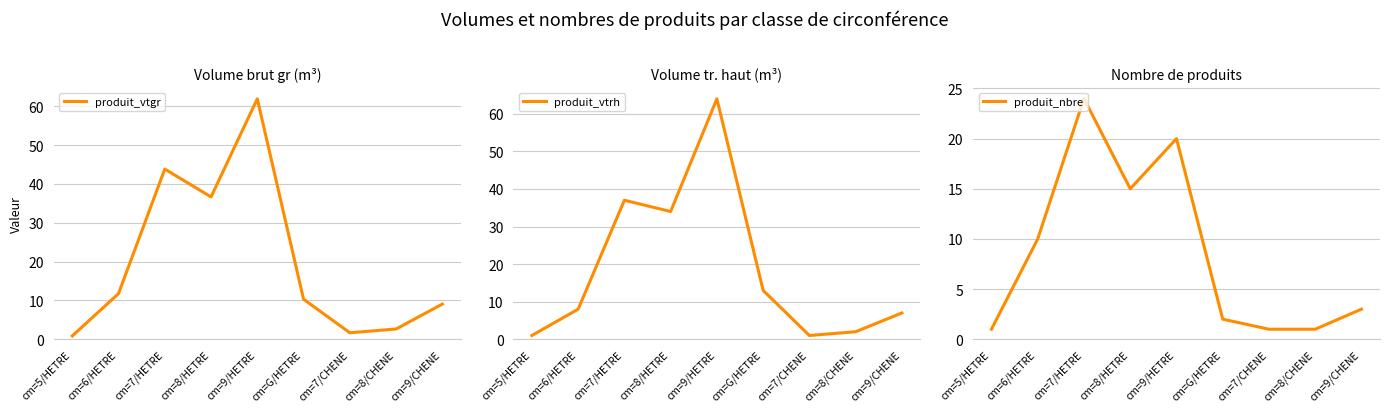

What is the total value across all series at cm=9/CHENE?

19.1